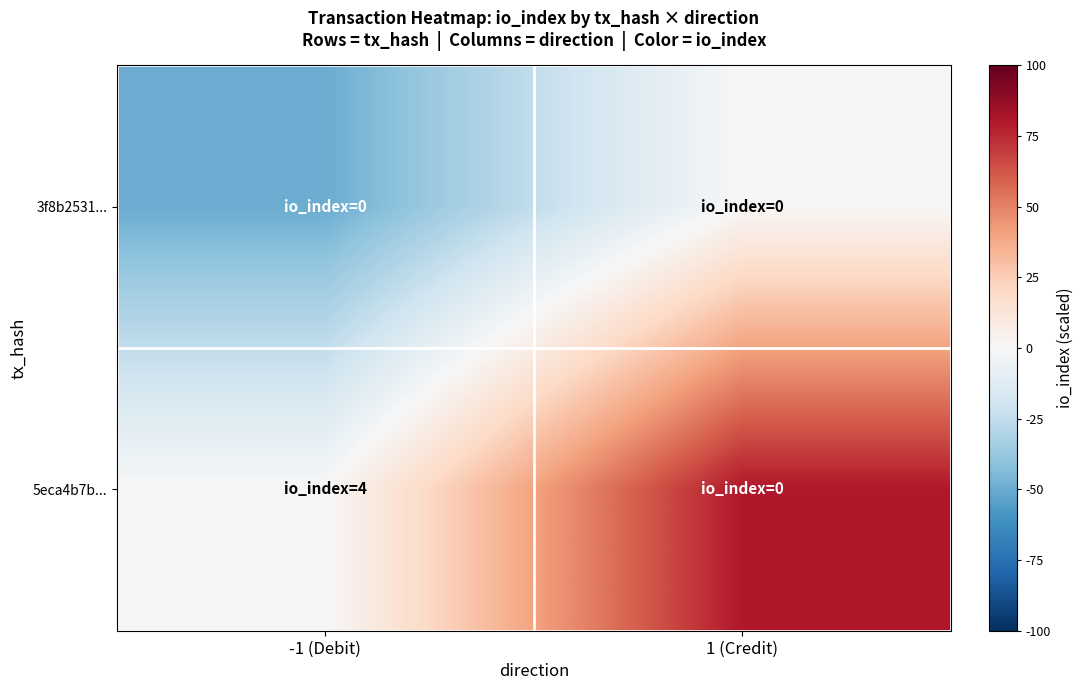

Between -1 (Debit) and 1 (Credit), which is larger?

1 (Credit)